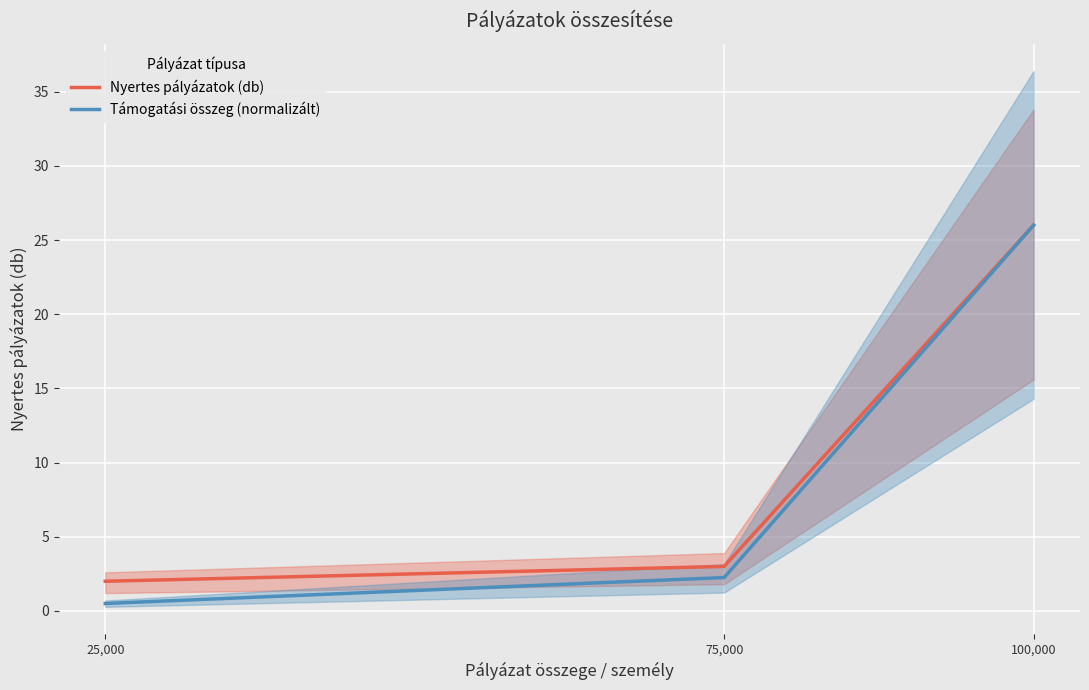

At which category does the chart reach its minimum across all series?

25,000